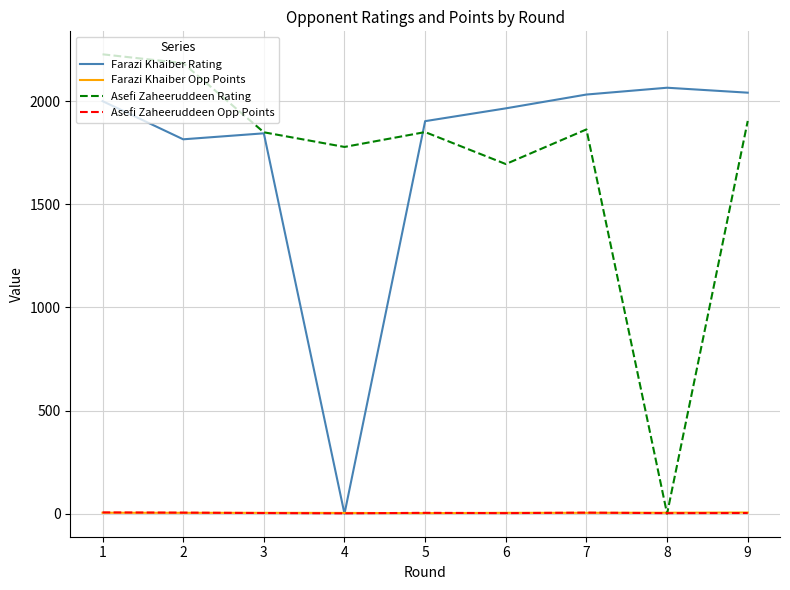

How many lines are shown in the chart?

4